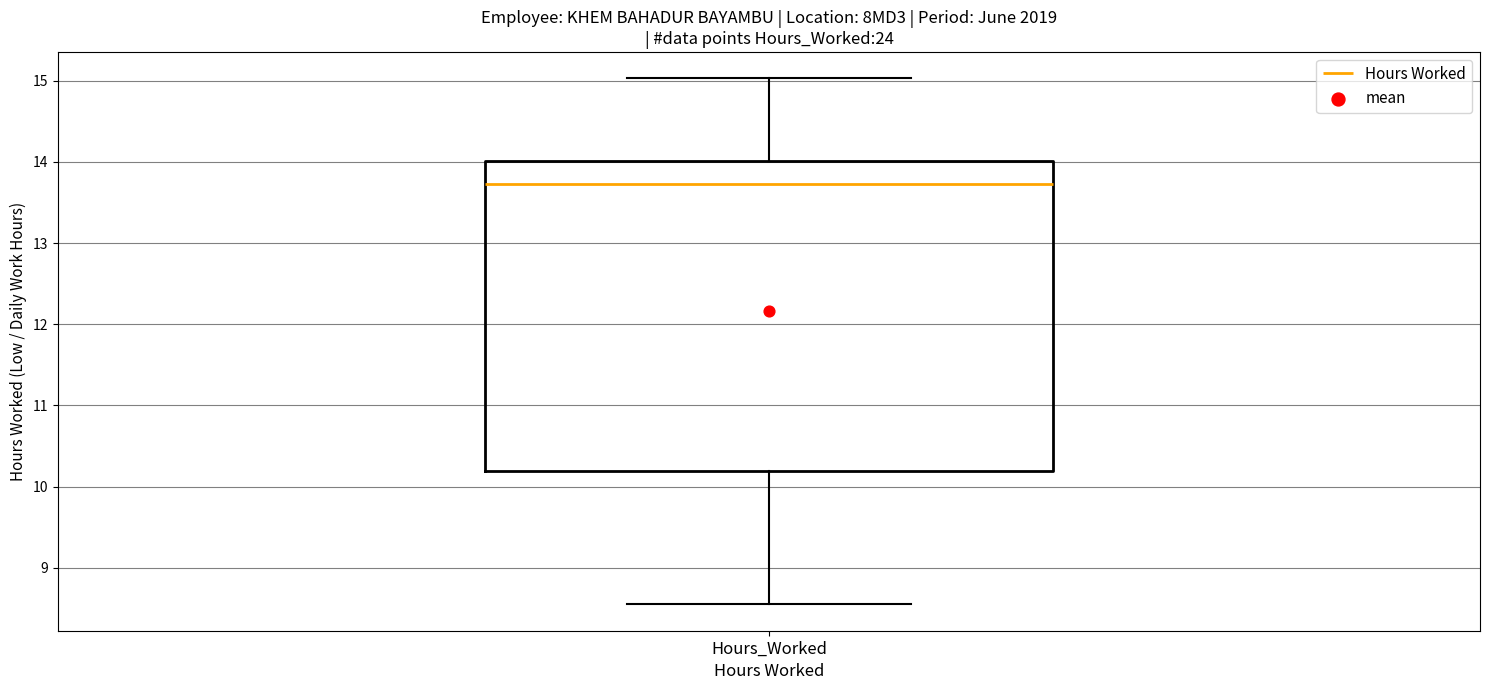

Read this box plot against the y-axis: the position of the median line, the range covered by the box, and the ends of both whiskers. The values are not printed on the chart, so give them approximately, as read against the axis.

median 13.7, box 10.2 to 14.0, whiskers 8.6 to 15.0